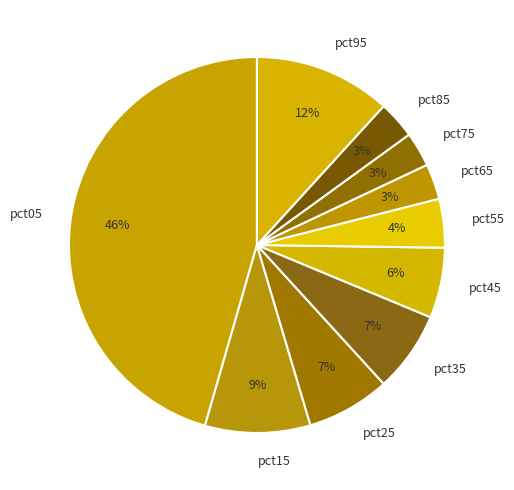

Is it true that pct85 is 13% of the pie?

False